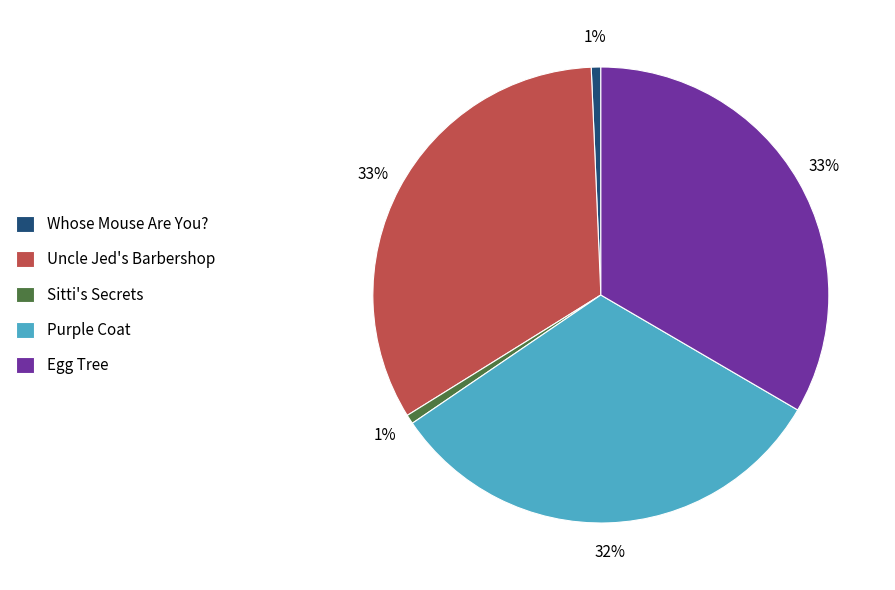

Is there a majority slice in this chart?

No